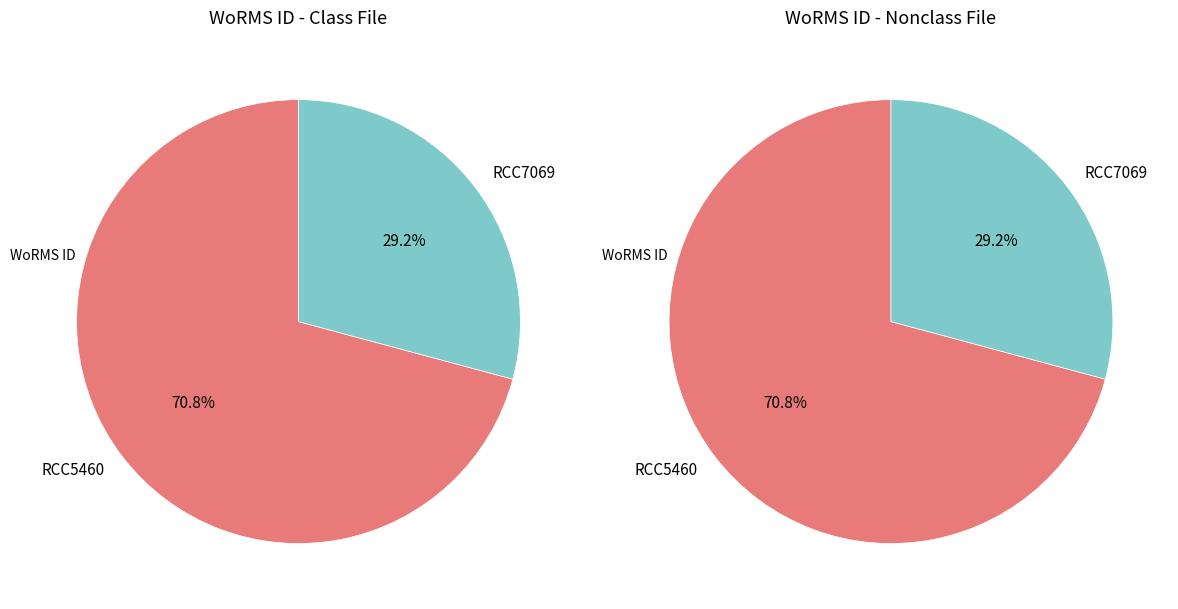

To the nearest percent, what is the difference between the largest and smallest slice percentages?

42%